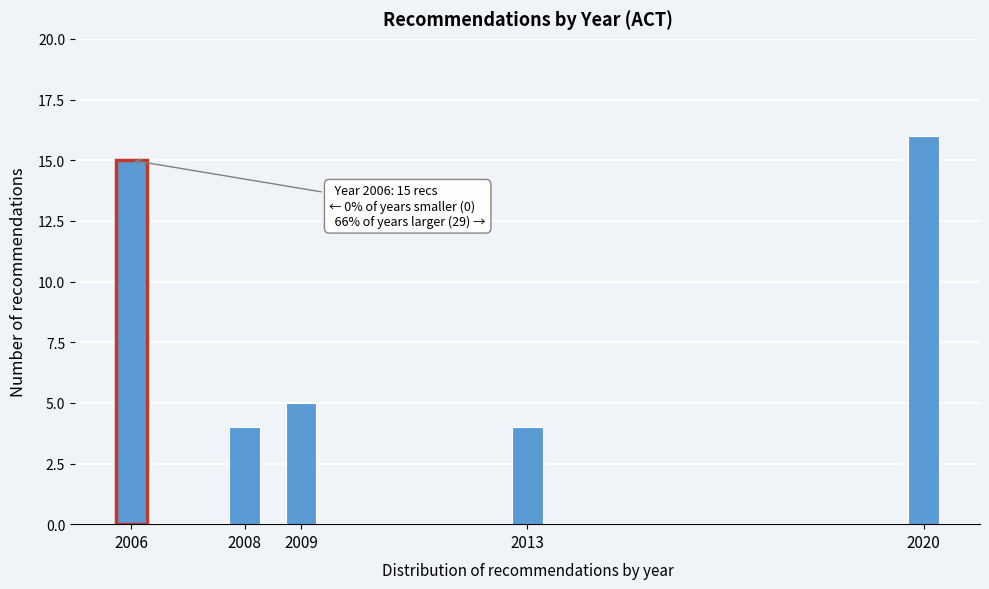

Reading left to right, what are all the values shown in this chart?

15	4	5	4	16